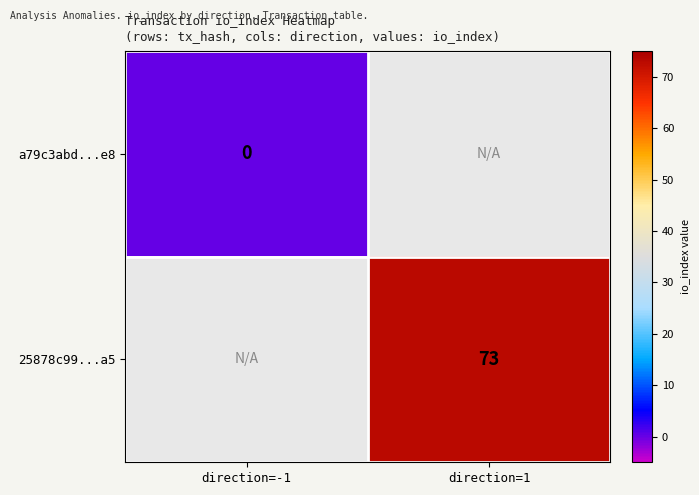

Rank the series at direction=-1 from highest to lowest value.

a79c3abd...e8, 25878c99...a5